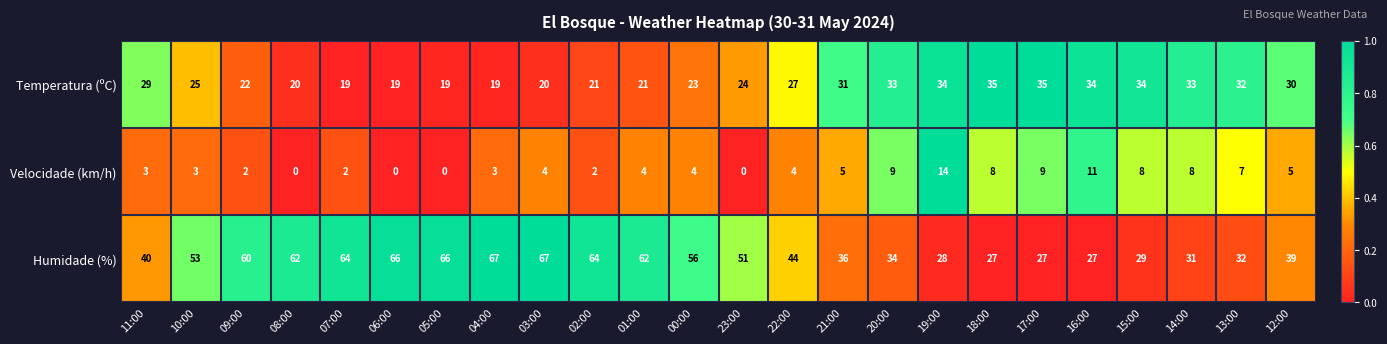

What is the spread (max minus min) of values at 00:00?

52